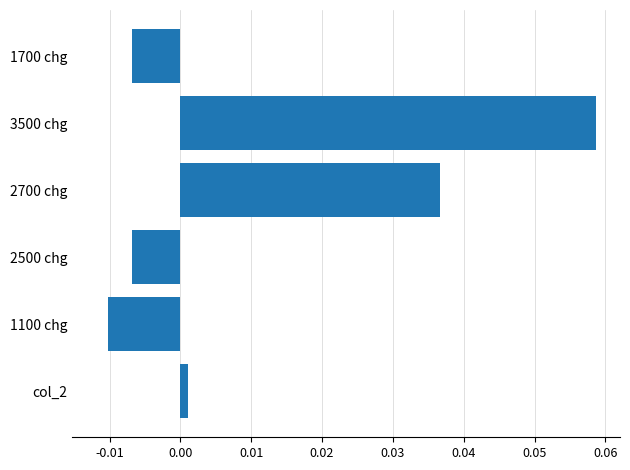

At which label is the value closest to 0?

col_2